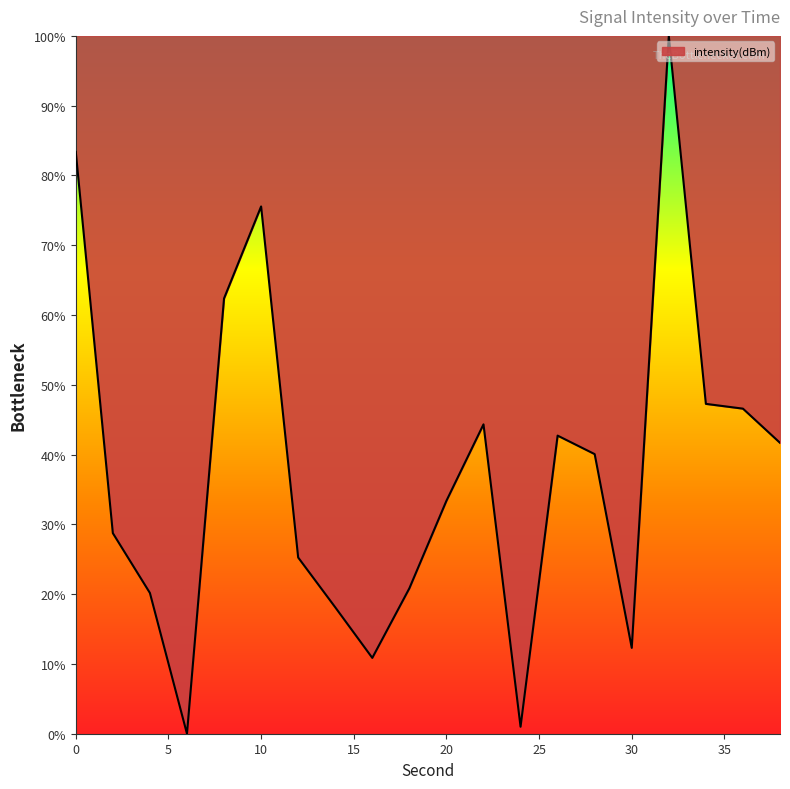

What is the difference between the maximum and minimum values?

100.0